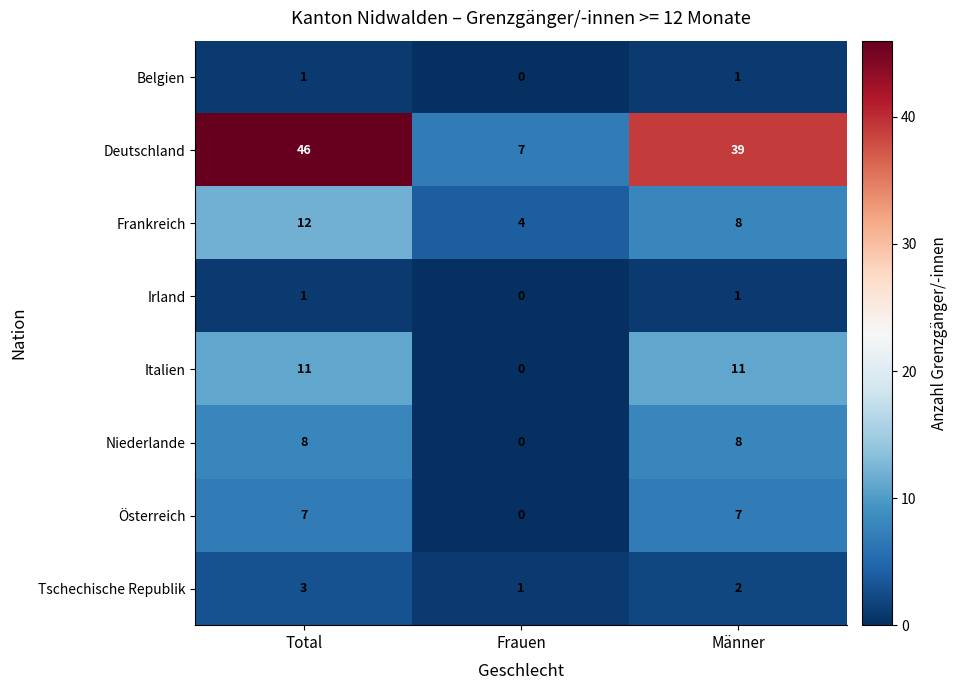

Where is Belgien nearest to the value 0?

Frauen